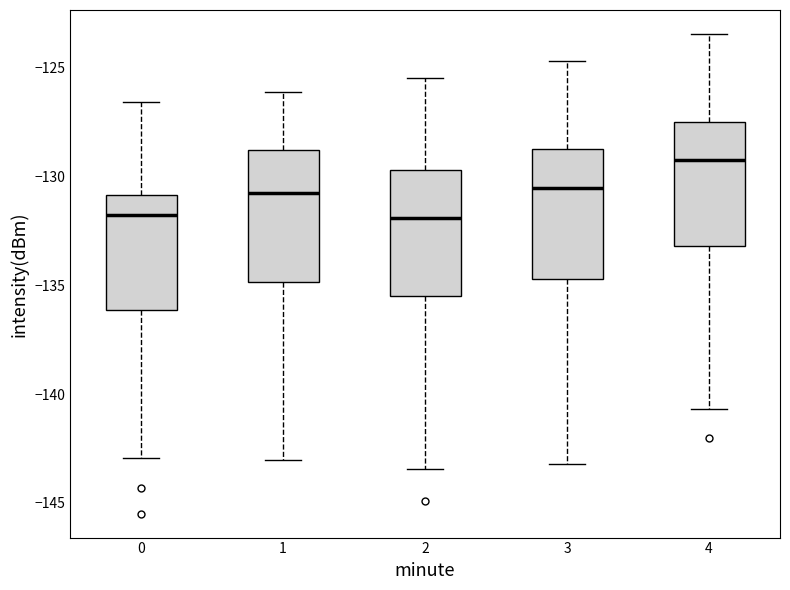

Where does the lower whisker of the box at x = 2 end on the y-axis? The values are not printed on the chart, so give them approximately, as read against the axis.

-143.5